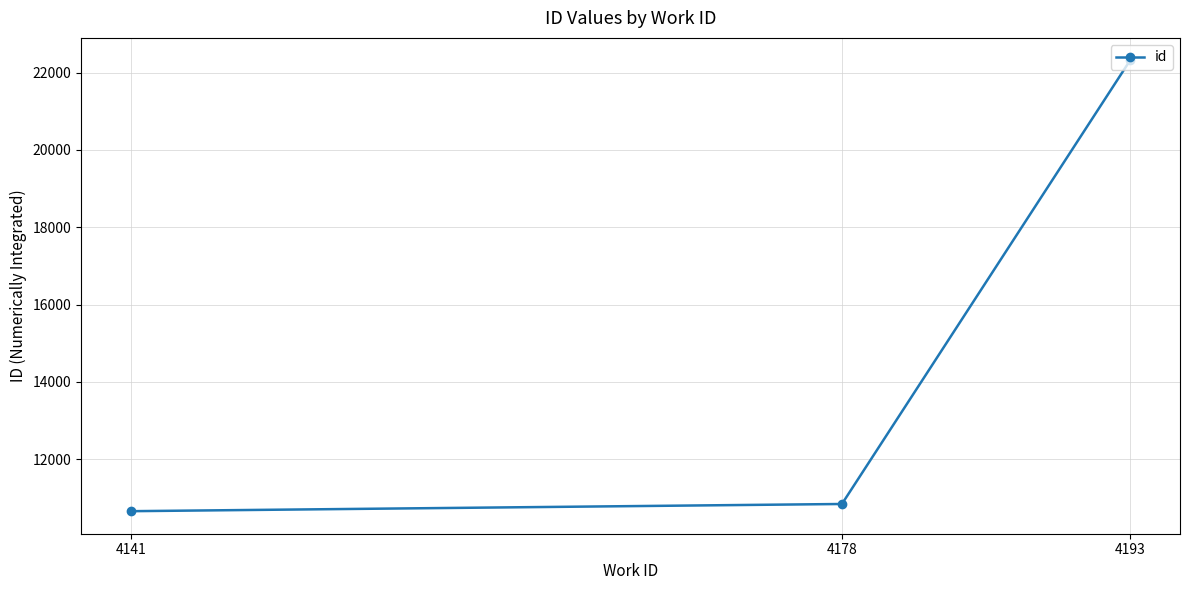

What is the difference between the maximum and second lowest values?

11469